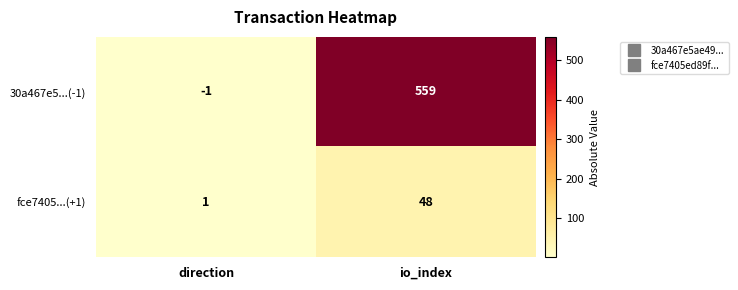

At which category is the sum across all series the highest?

io_index